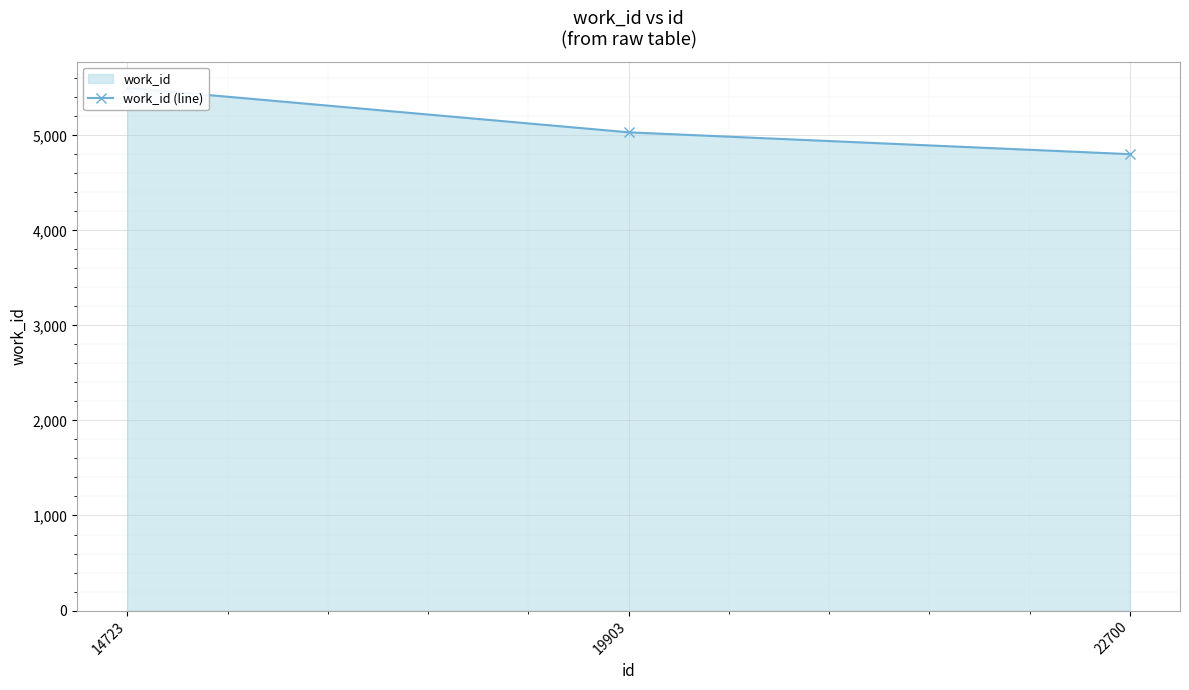

What is the difference between the second highest and minimum values?

230